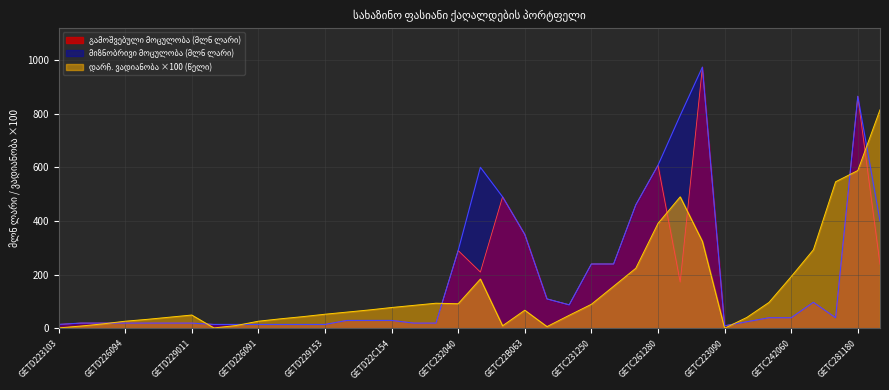

Reading left to right, transcribe all the data shown in this chart.

გამოშვებული მოცულობა (ლარი): 15.0	20.0	20.0	20.0	20.0	20.0	20.0	15.0	15.0	15.0	15.0	15.0	15.0	30.0	30.0	30.0	20.0	20.0	290.0	210.0	490.0	350.0	110.0	88.0	240.0	240.0	460.0	607.4	172.9	972.7	10.0	25.0	40.0	40.0	97.5	40.0	864.3	238.8
დარჩენილი ვადიანობა (წელი): 2.0	9.0	17.0	27.0	34.0	42.0	50.0	2.0	11.0	27.0	36.0	44.0	53.0	61.0	69.0	78.0	86.0	94.0	92.0	184.0	10.0	68.0	7.0	49.0	90.0	157.0	224.0	391.0	490.0	324.0	1.0	41.0	97.0	193.0	293.0	546.0	588.0	814.0
მიზნობრივი მოცულობა (ლარი): 15.0	20.0	20.0	20.0	20.0	20.0	20.0	15.0	15.0	15.0	15.0	15.0	15.0	30.0	30.0	30.0	20.0	20.0	290.0	600.0	490.0	350.0	110.0	88.0	240.0	240.0	460.0	607.4	792.9	972.7	10.0	25.0	40.0	40.0	97.5	40.0	864.3	400.0